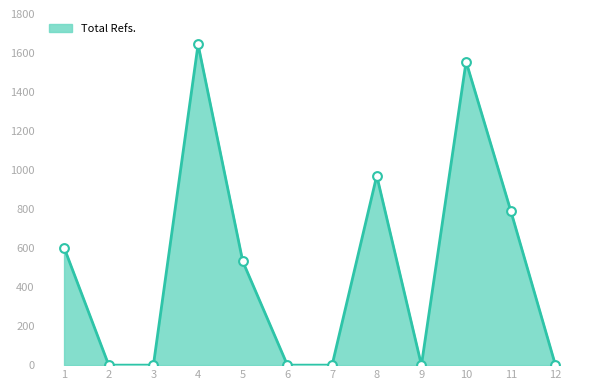

What is the change in value from 2 to 4?

+1644